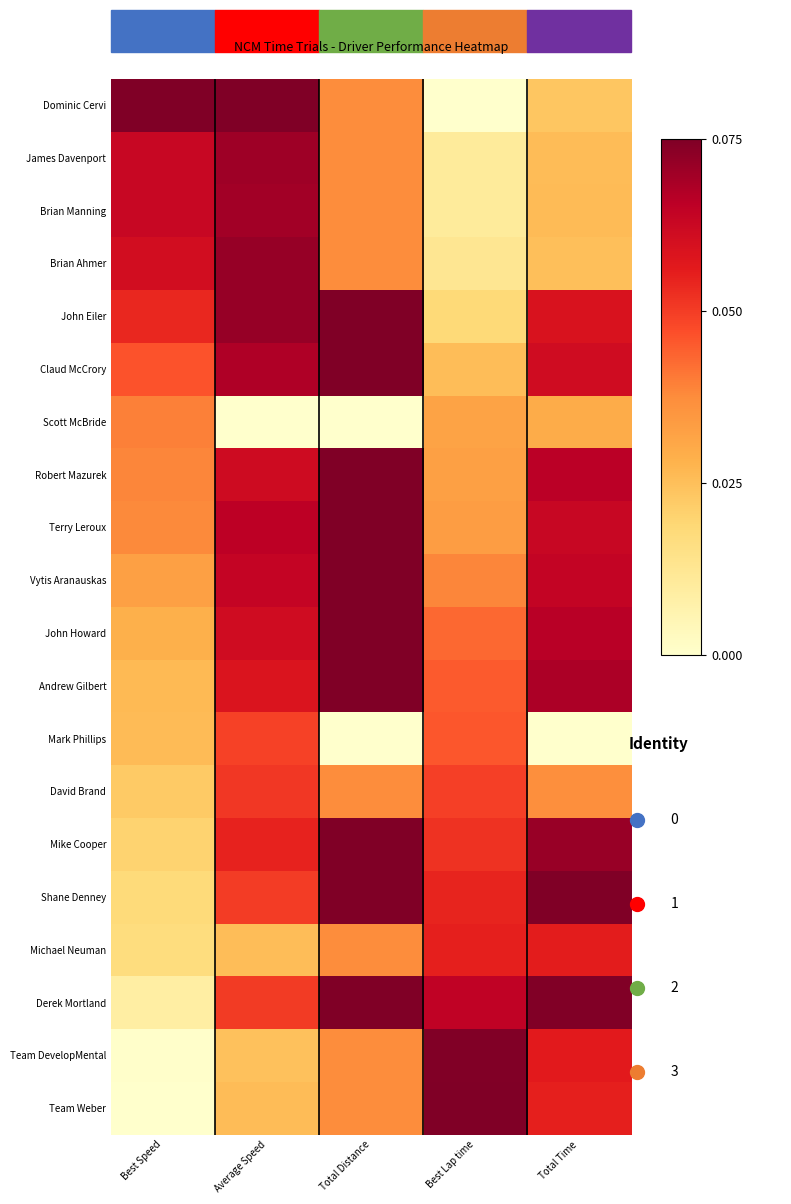

Which has a higher value, Total Time or Best Lap time?

Total Time